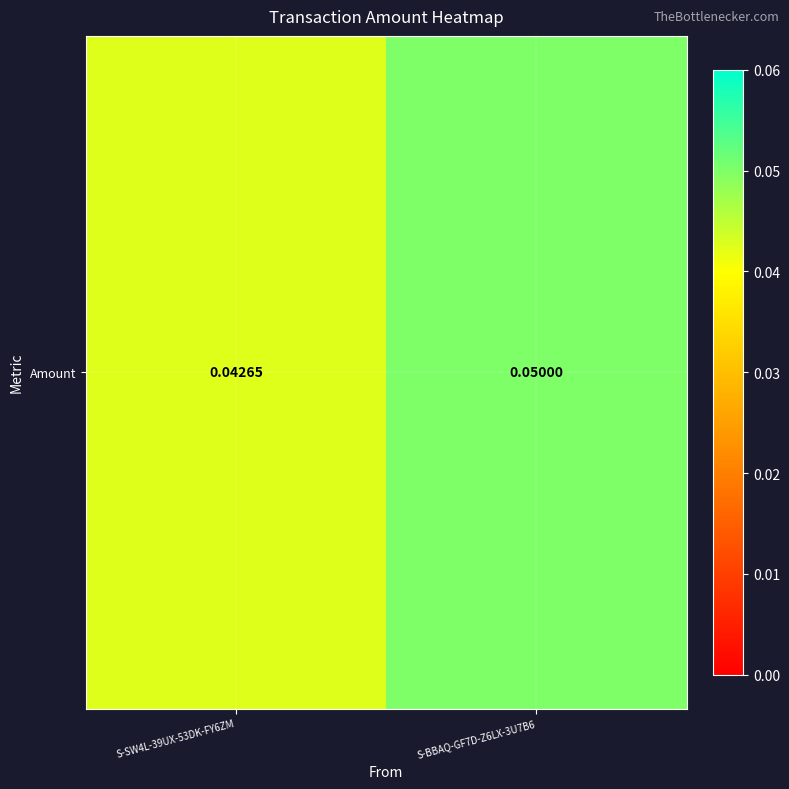

List the labels in order of value, largest first.

S-BBAQ-GF7D-Z6LX-3U7B6, S-SW4L-39UX-53DK-FY6ZM